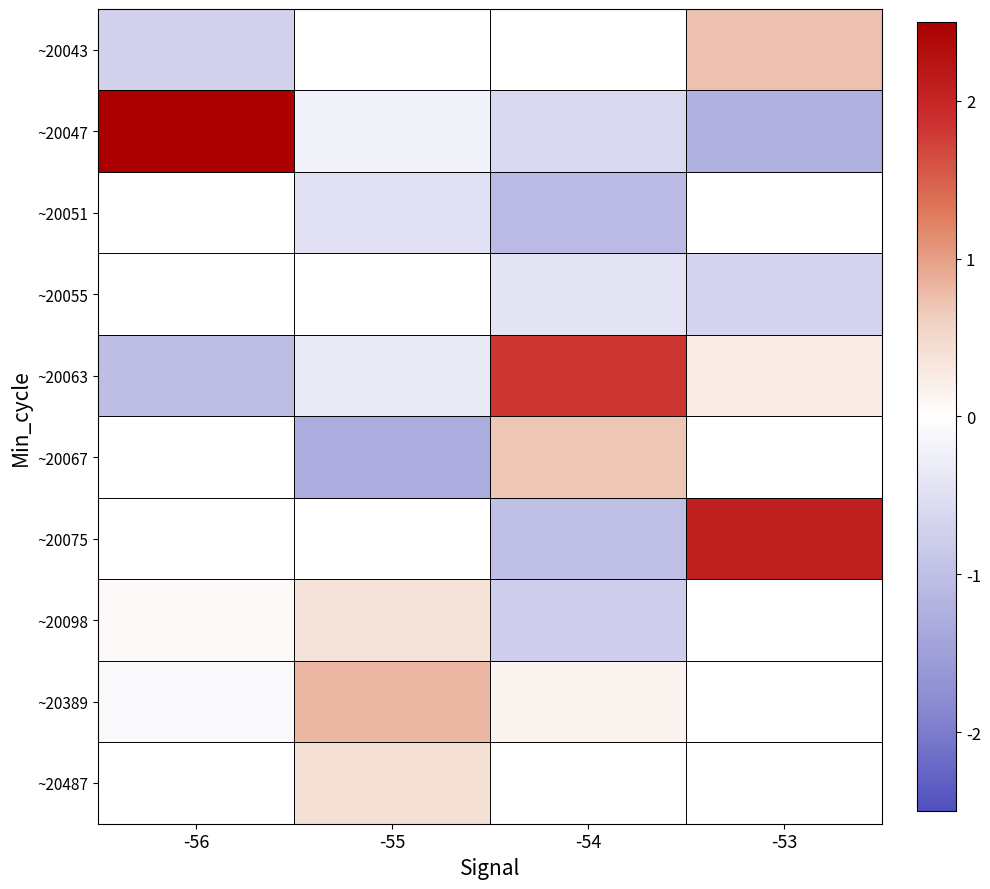

How many values in the ~20389 series are below 0?

1